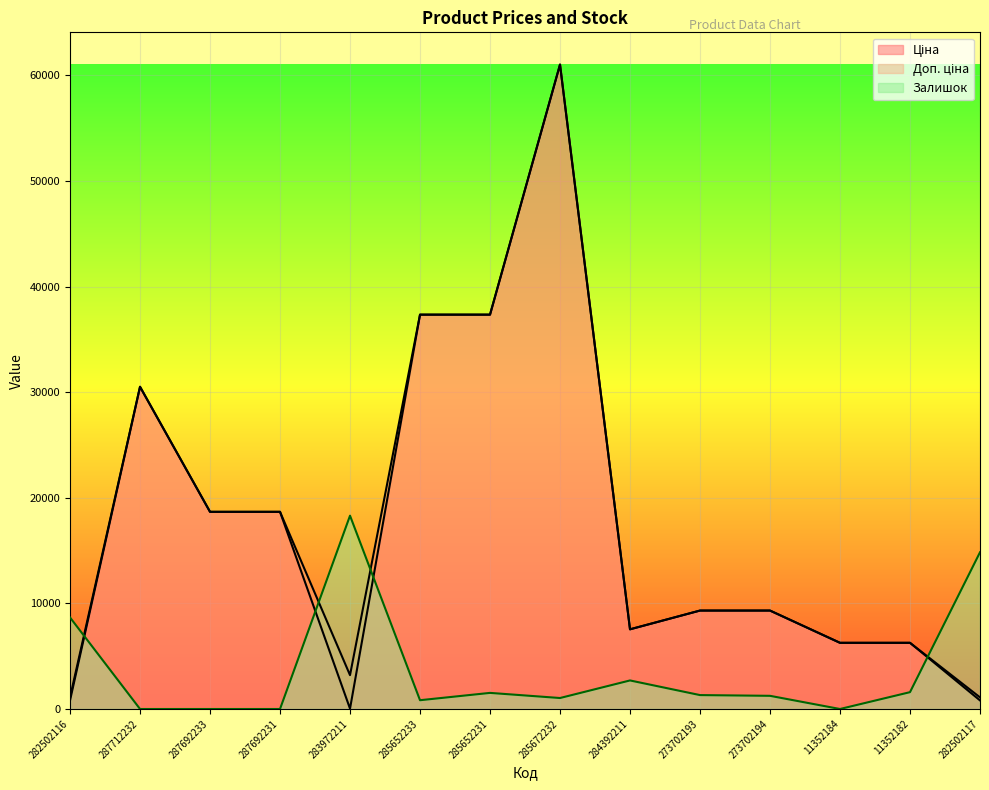

Which series has the widest spread of values?

Ціна